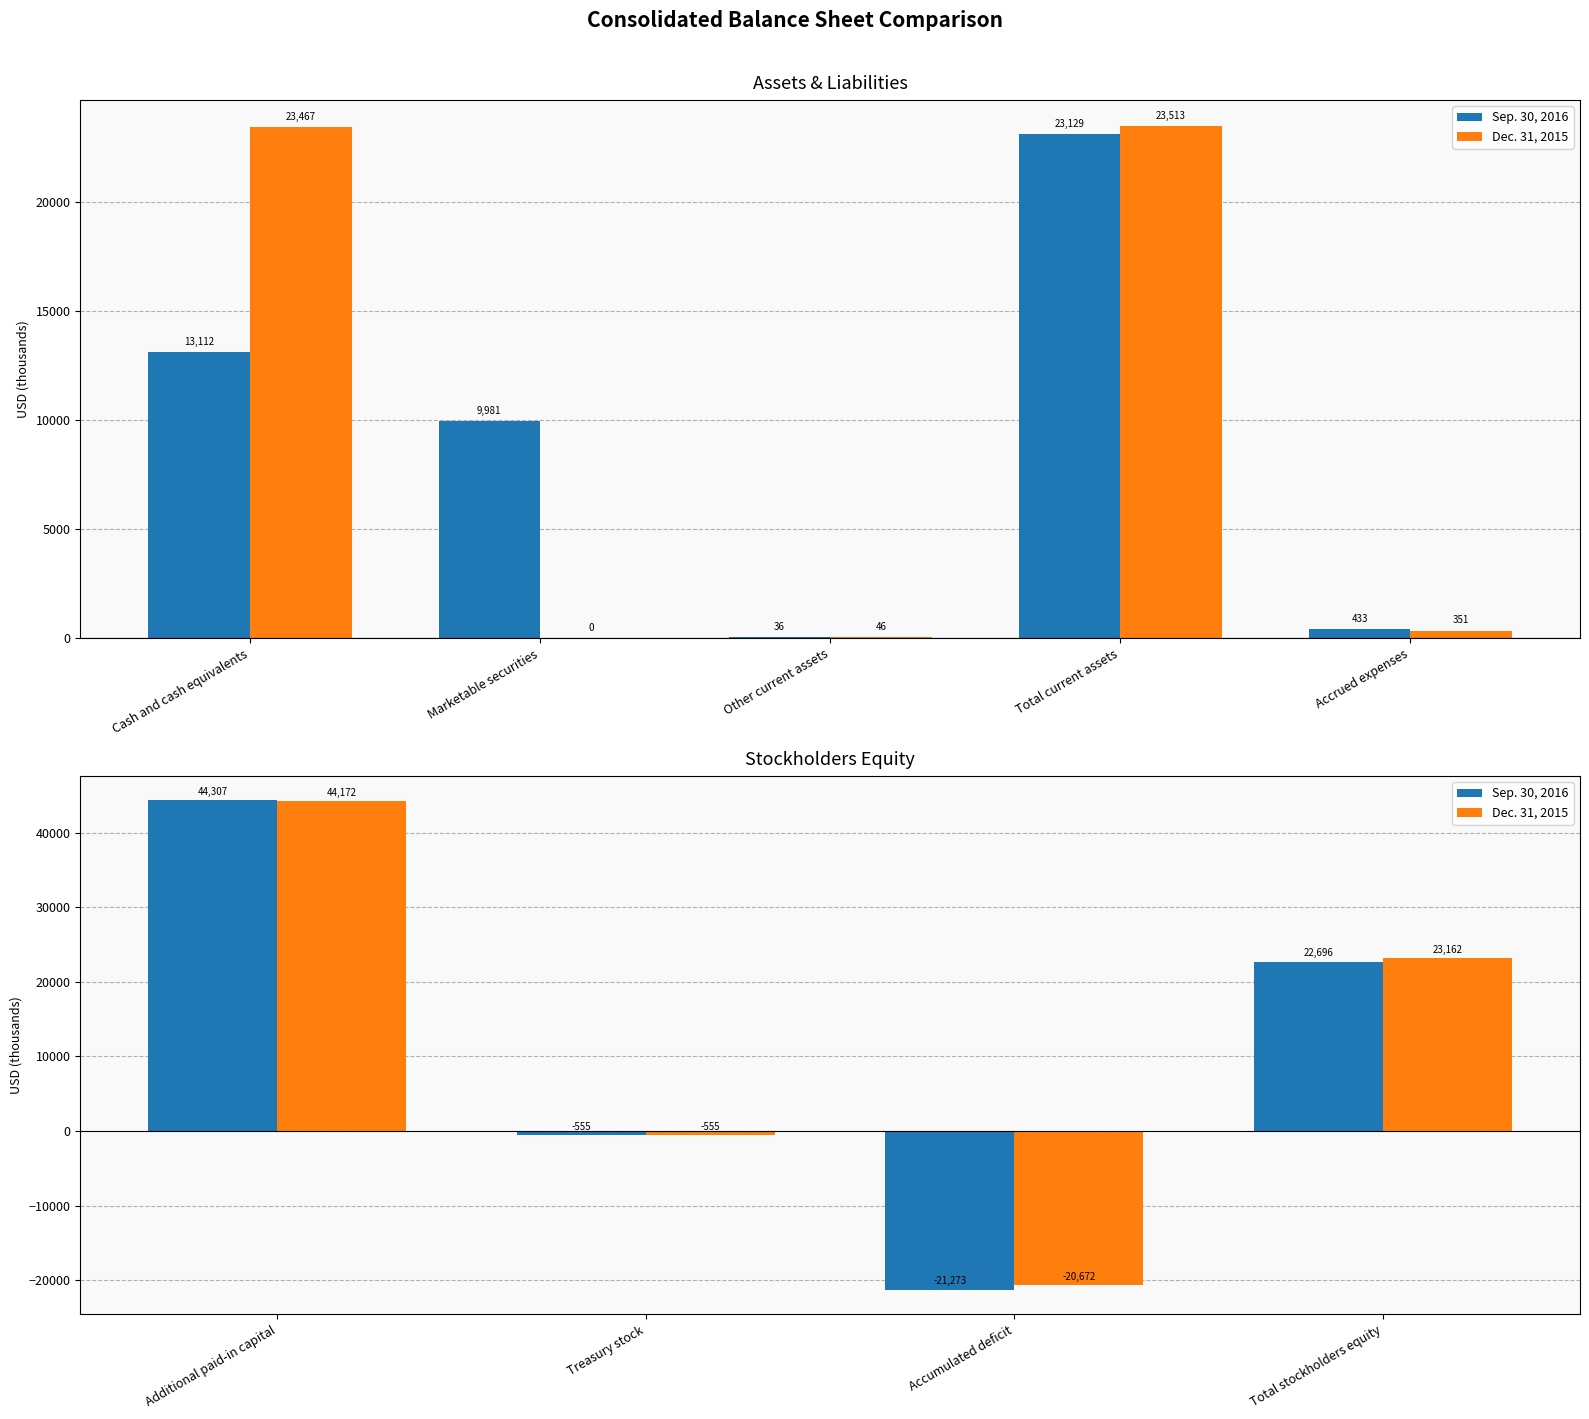

How many values in the Dec. 31, 2015 series exceed 23162?

1